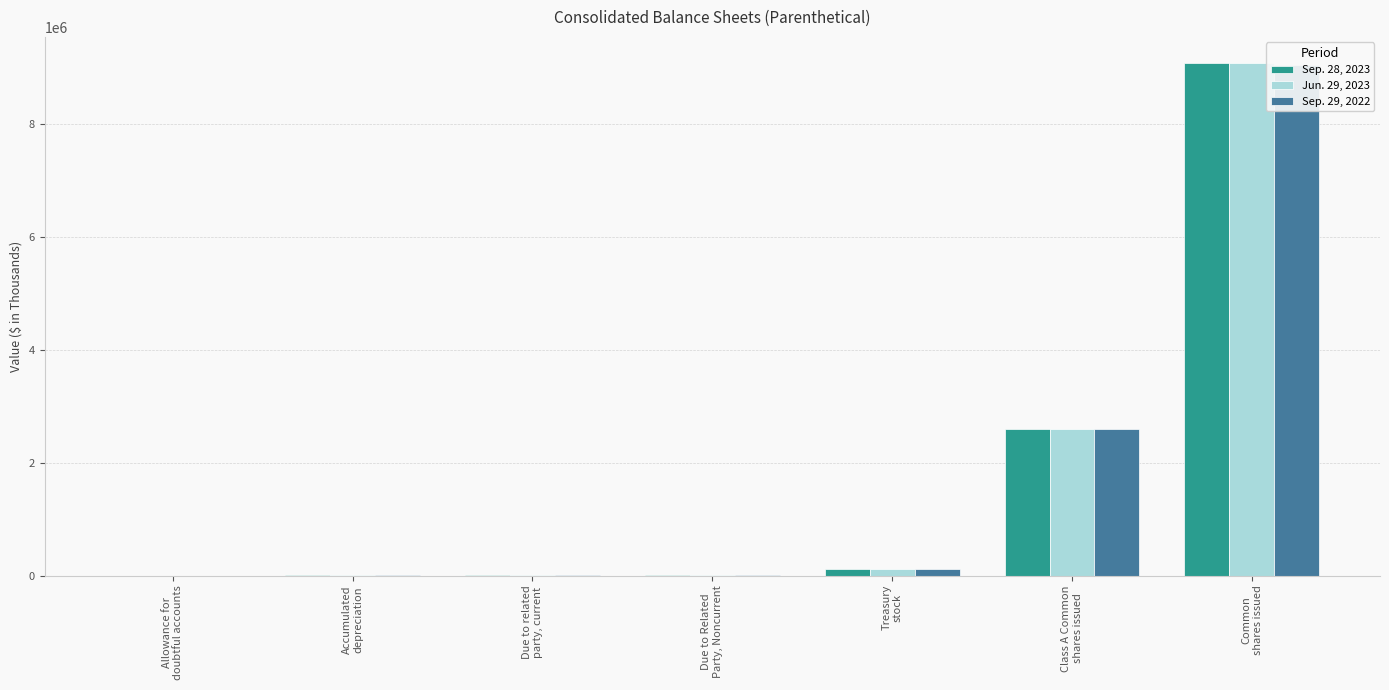

Is it true that Sep. 28, 2023 equals 6924 at Due to Related
Party, Noncurrent?

True